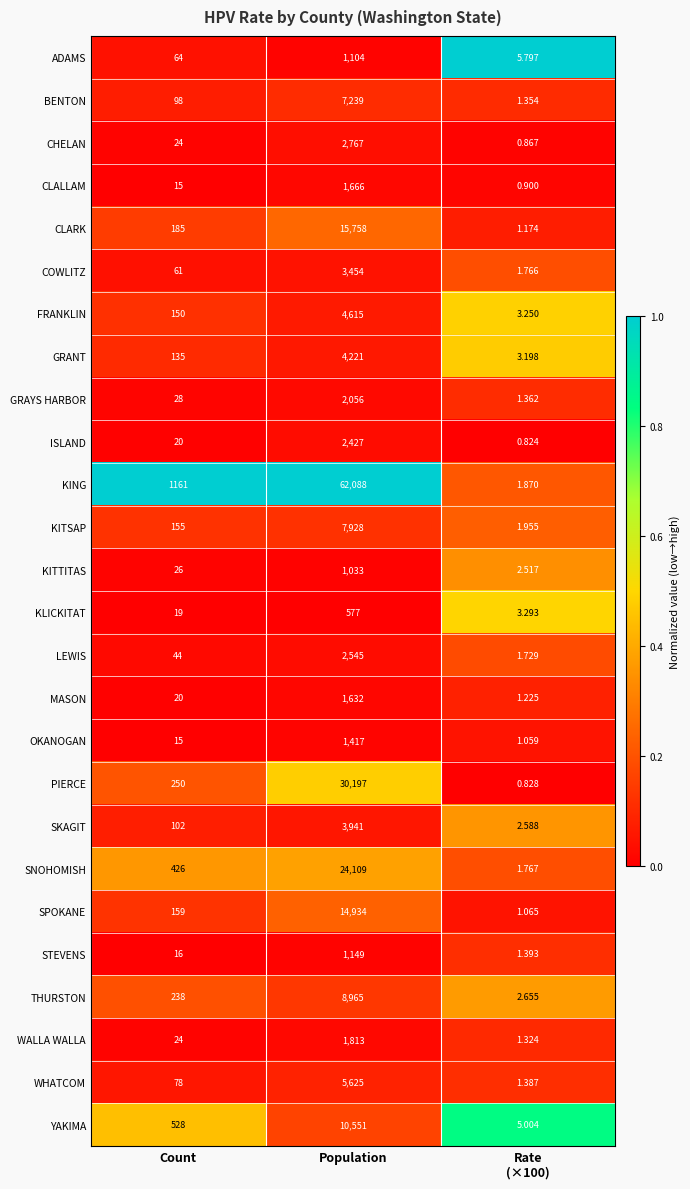

At which category is the sum across all series the highest?

Population